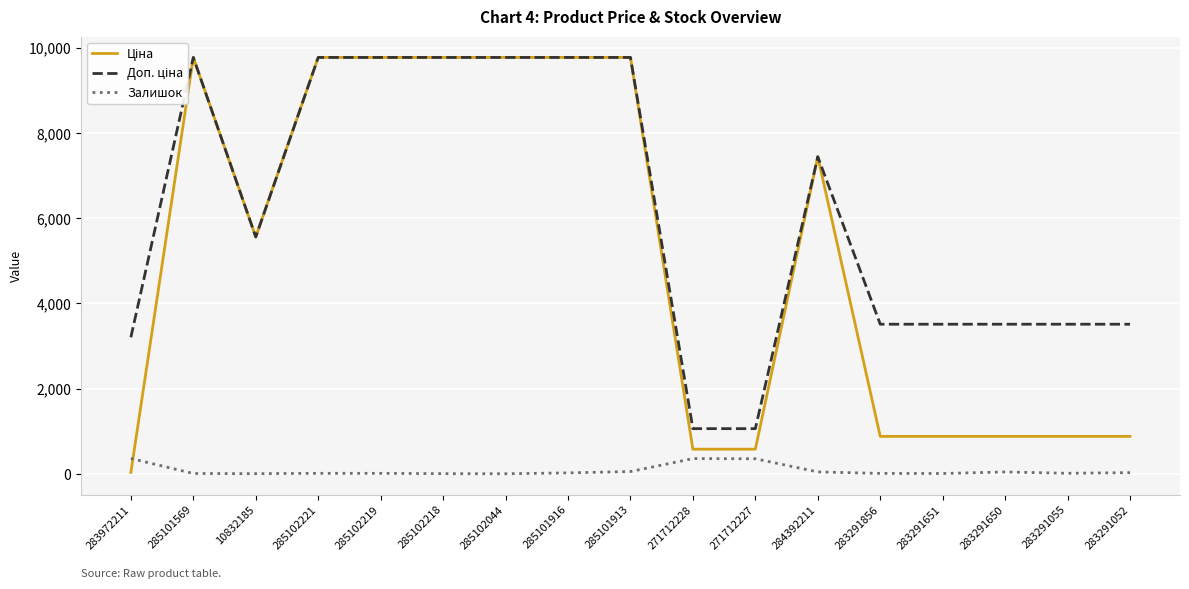

What are all the series names shown in the legend?

Ціна, Доп. ціна, Залишок